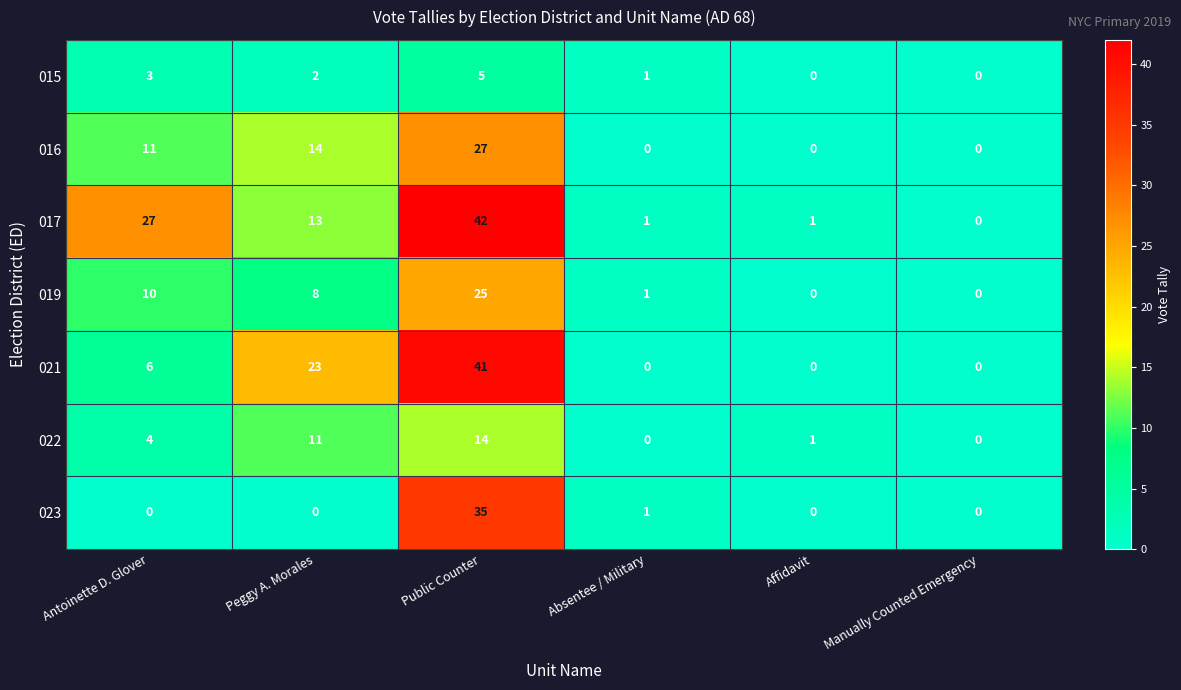

At which label is 017 closest to 21?

Antoinette D. Glover